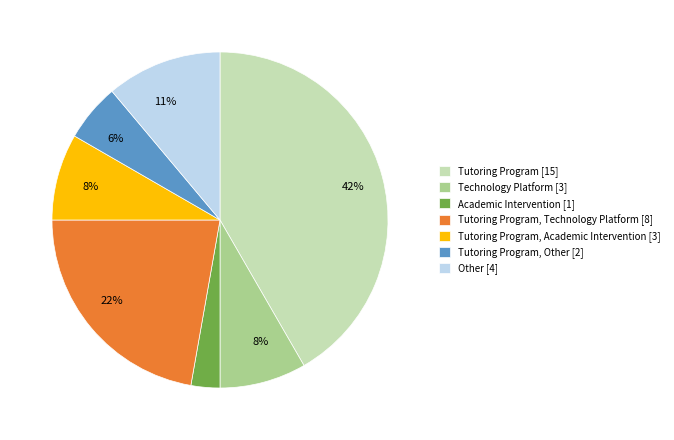

Is there any slice that represents more than half of the pie?

No